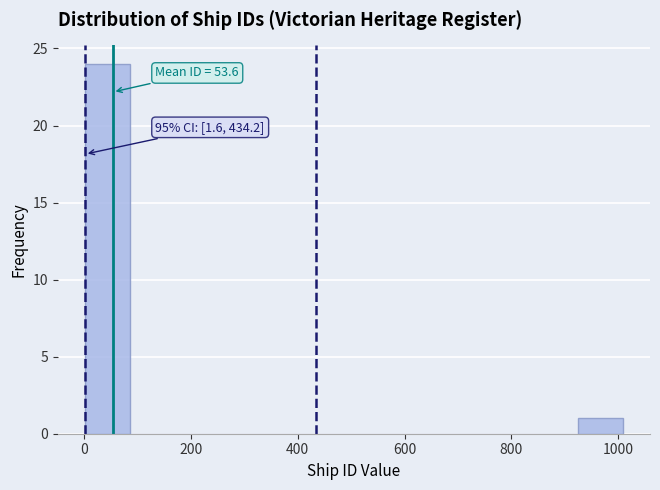

Over which range of the x-axis is the bar tallest?

0 to 80